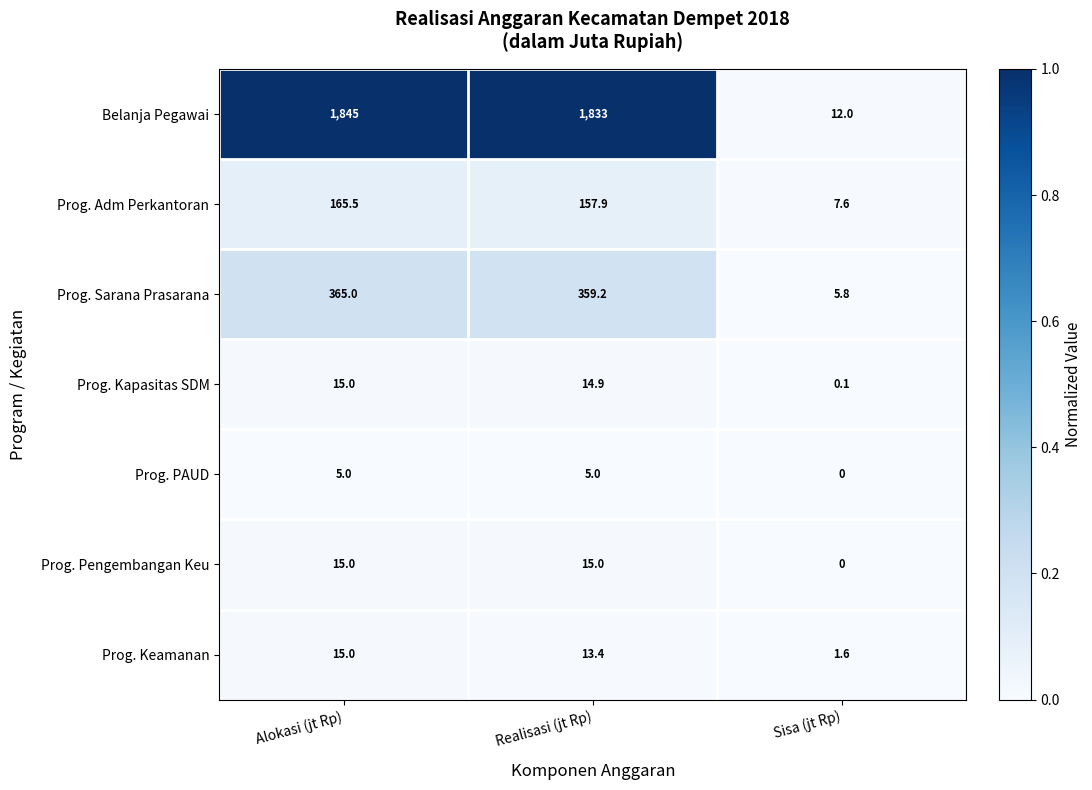

What is the total value across all series at Alokasi (jt Rp)?

2425.5